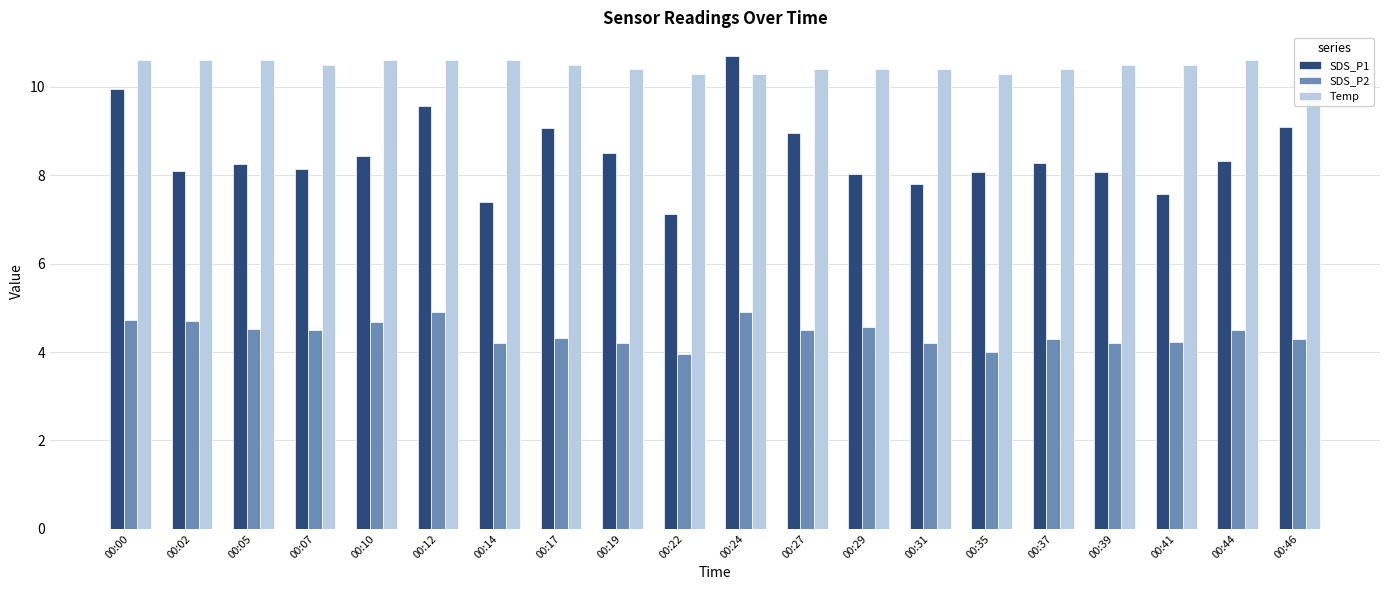

What is the minimum value for Temp?

10.3